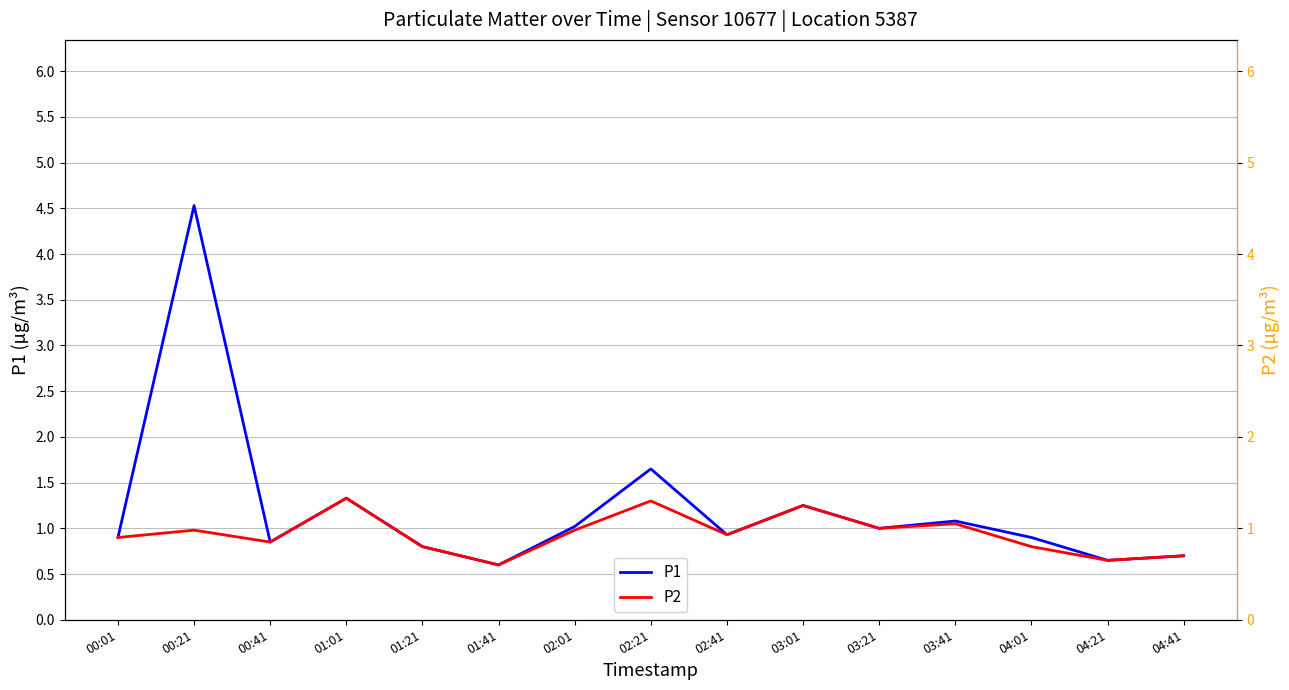

Which series changed the most between 00:21 and 01:21?

P1